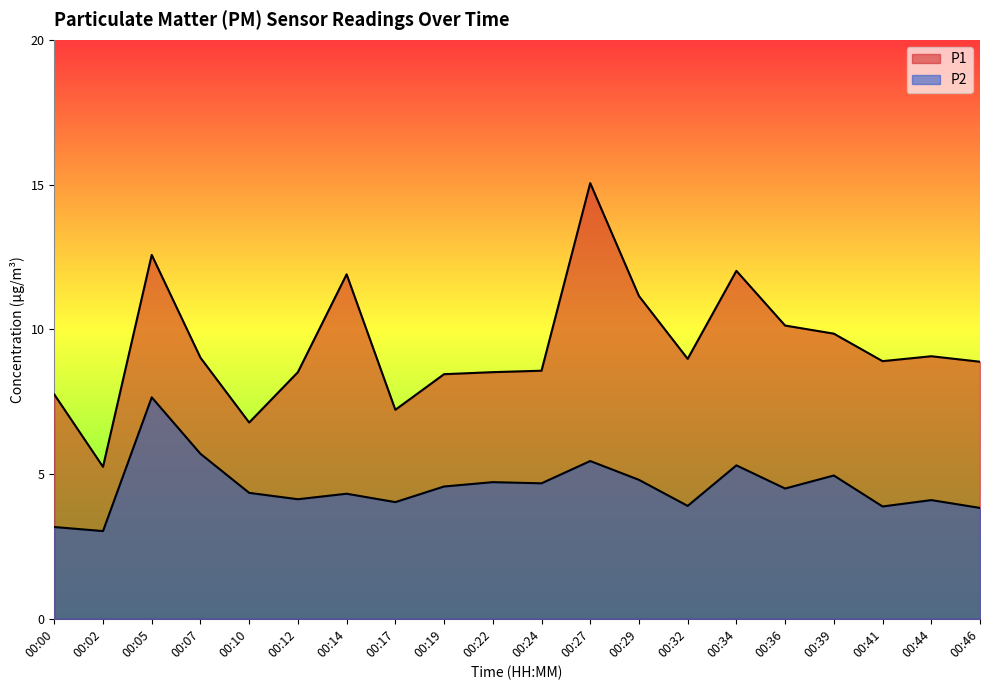

Does the chart have visible grid lines?

No